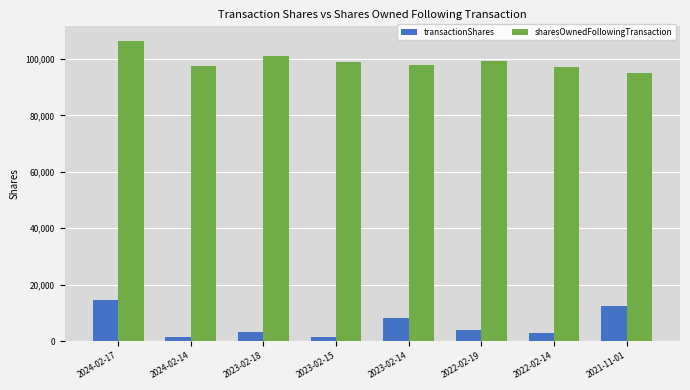

Is it true that transactionShares equals 12229 at 2023-02-14?

False